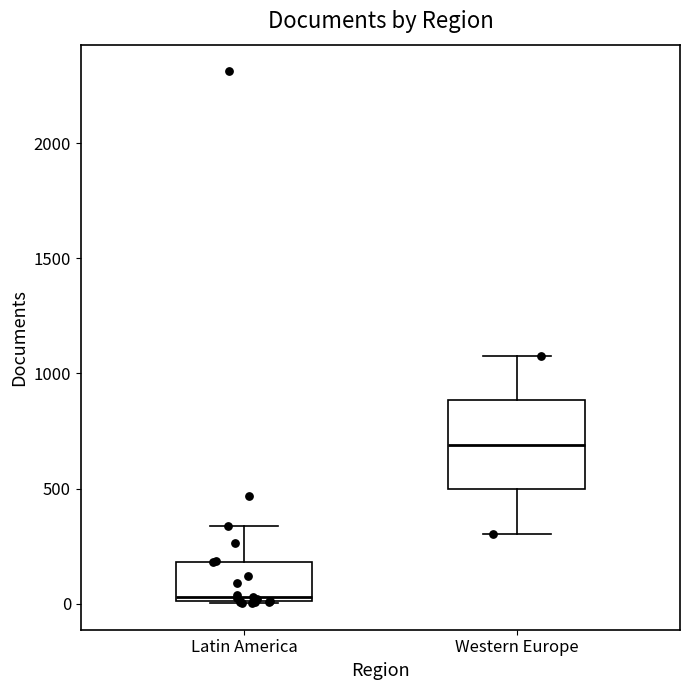

Reading left to right, read every box against the y-axis: the position of its median line, the range the box covers, and the ends of its whiskers. The values are not printed on the chart, so give them approximately, as read against the axis.

Latin America: median 50, box 0 to 200, whiskers 0 to 350
Western Europe: median 700, box 500 to 900, whiskers 300 to 1100